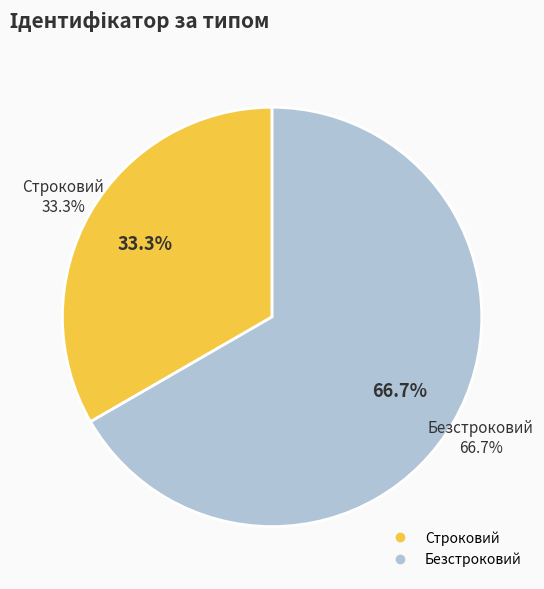

How many slices are in this pie chart?

2